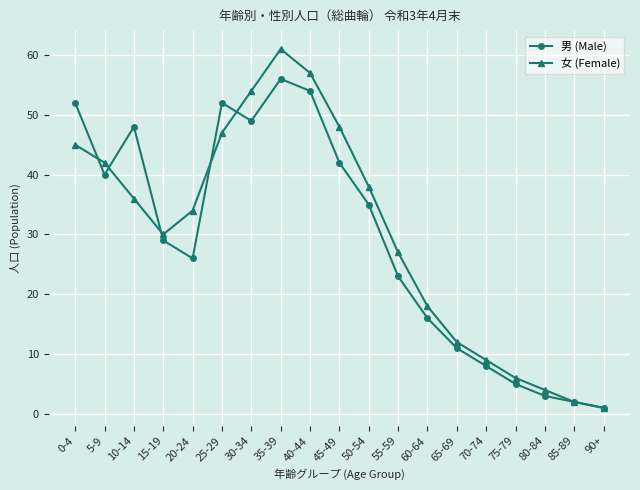

Reading left to right, list all the values displayed in this chart.

男 (Male): 0-4=52	5-9=40	10-14=48	15-19=29	20-24=26	25-29=52	30-34=49	35-39=56	40-44=54	45-49=42	50-54=35	55-59=23	60-64=16	65-69=11	70-74=8	75-79=5	80-84=3	85-89=2	90+=1
女 (Female): 0-4=45	5-9=42	10-14=36	15-19=30	20-24=34	25-29=47	30-34=54	35-39=61	40-44=57	45-49=48	50-54=38	55-59=27	60-64=18	65-69=12	70-74=9	75-79=6	80-84=4	85-89=2	90+=1